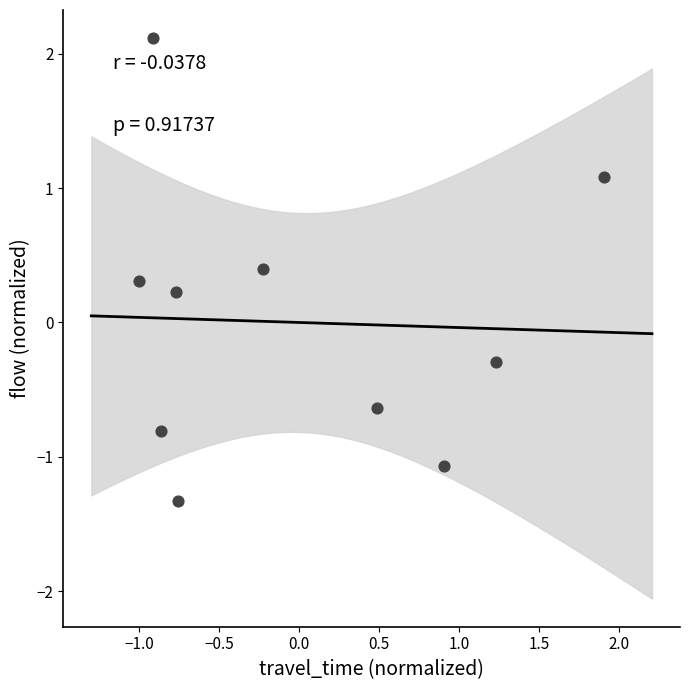

What is the range of Y values (max minus min)?

3.4